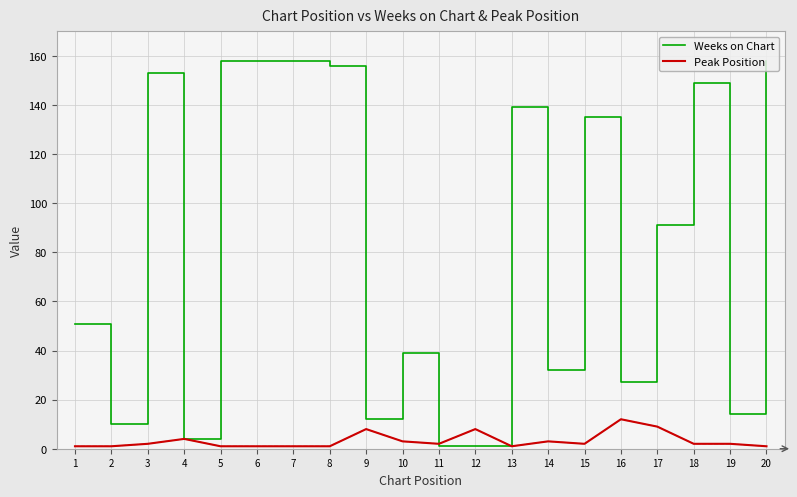

Which series has the largest range (max minus min)?

Weeks on Chart